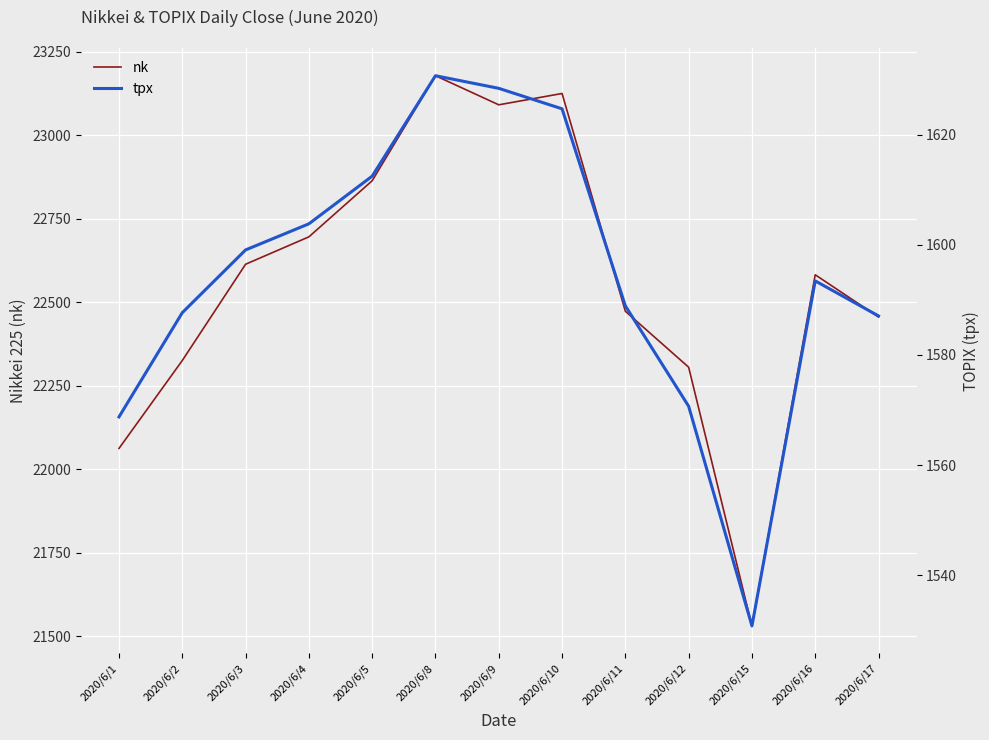

What are all the series names shown in the legend?

nk, tpx